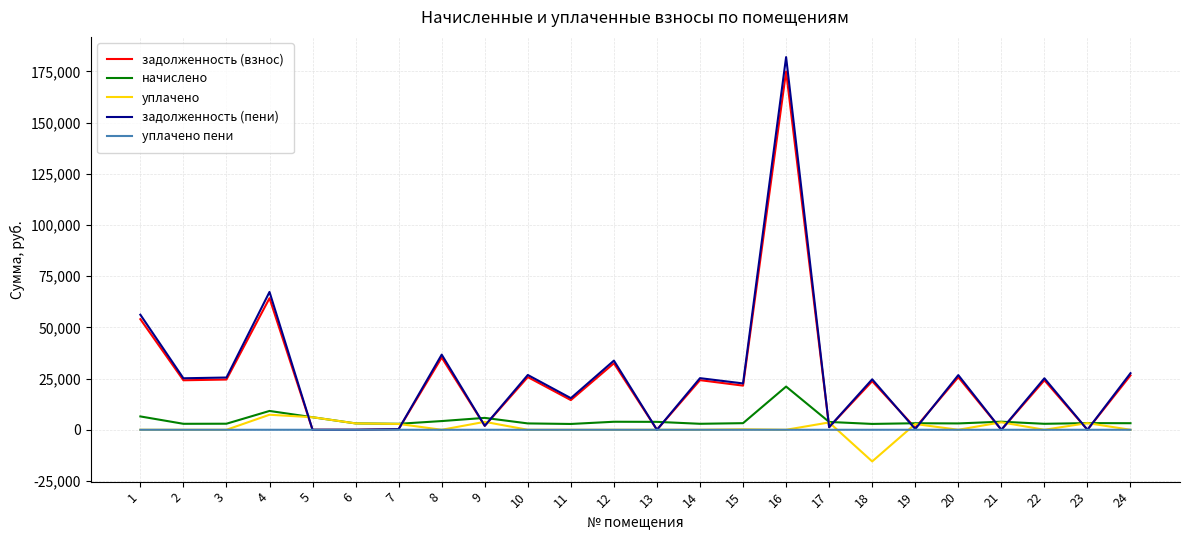

Which series has the largest range (max minus min)?

задолженность (пени)